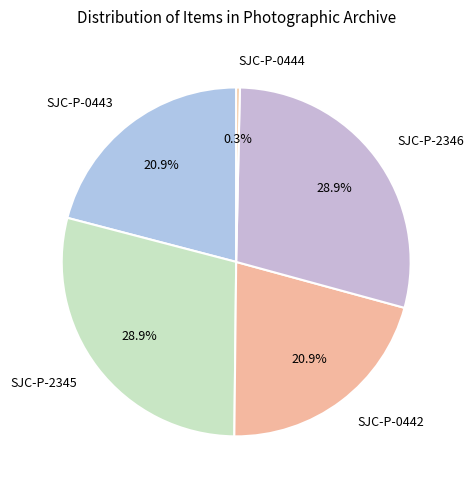

Between SJC-P-0442 and SJC-P-2346, which is larger?

SJC-P-2346